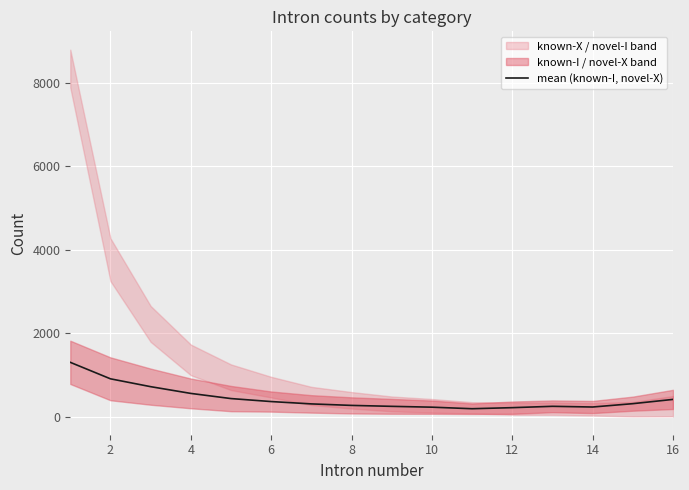

What is the maximum value for mean (known-I, novel-X)?

1303.0